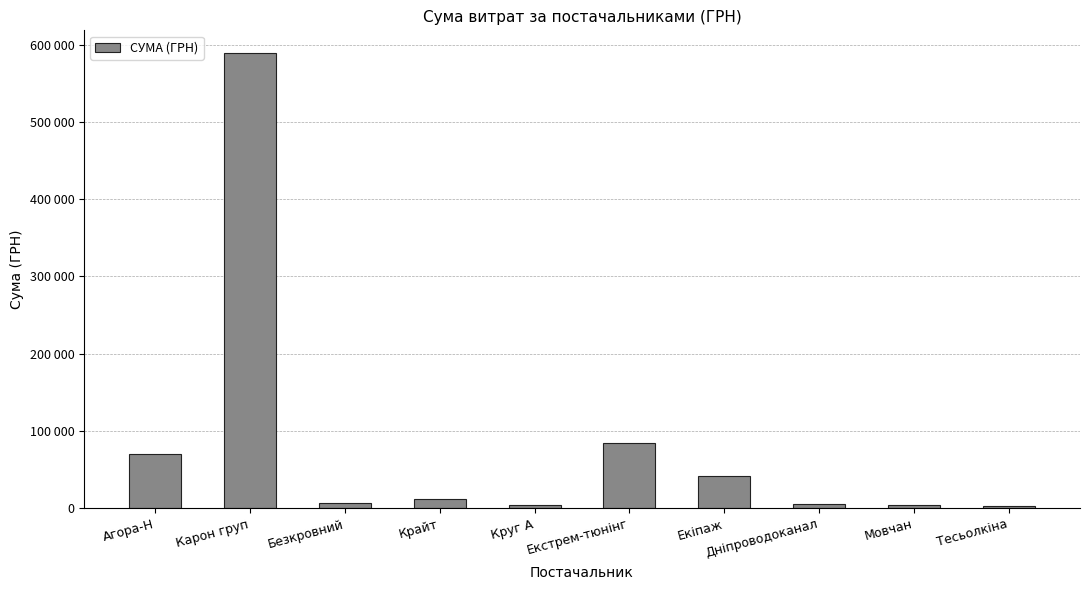

What is the difference between the second highest and second lowest values?

80286.4